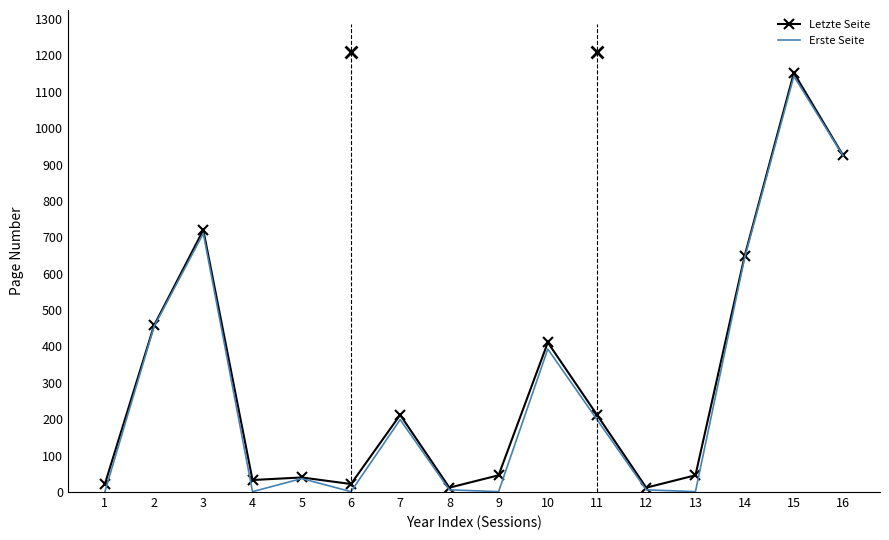

At which label does Erste Seite reach its peak?

15